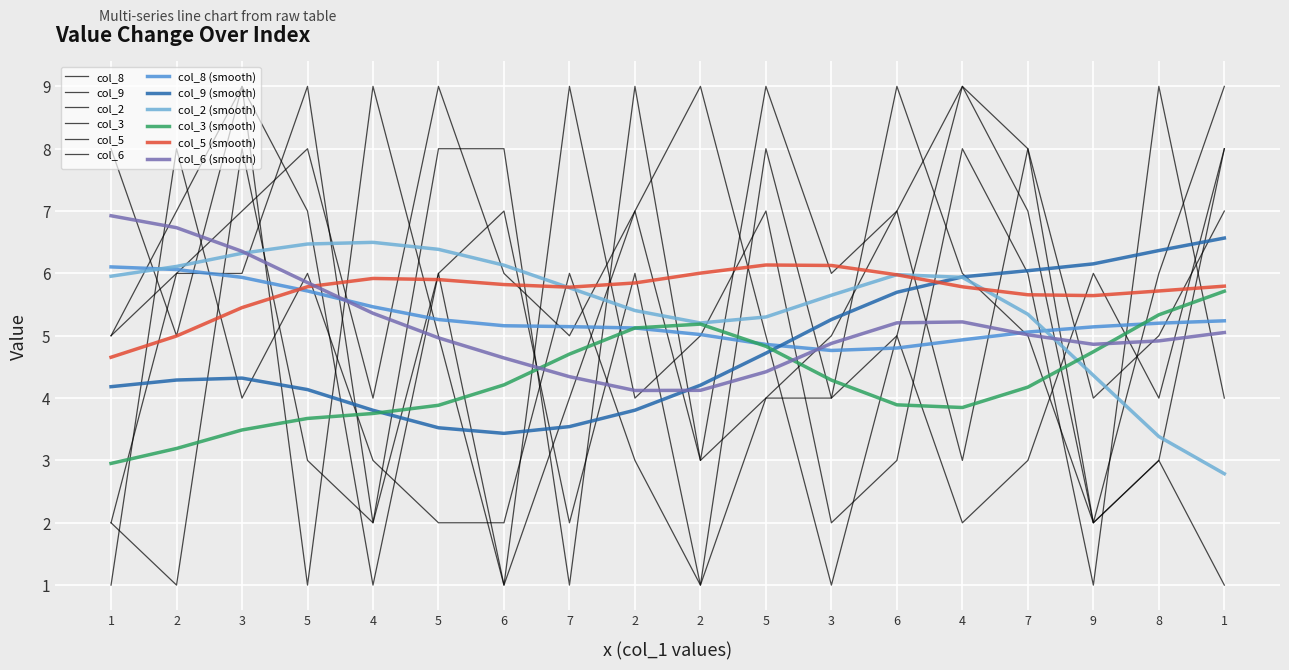

At which category does the chart reach its peak across all series?

3